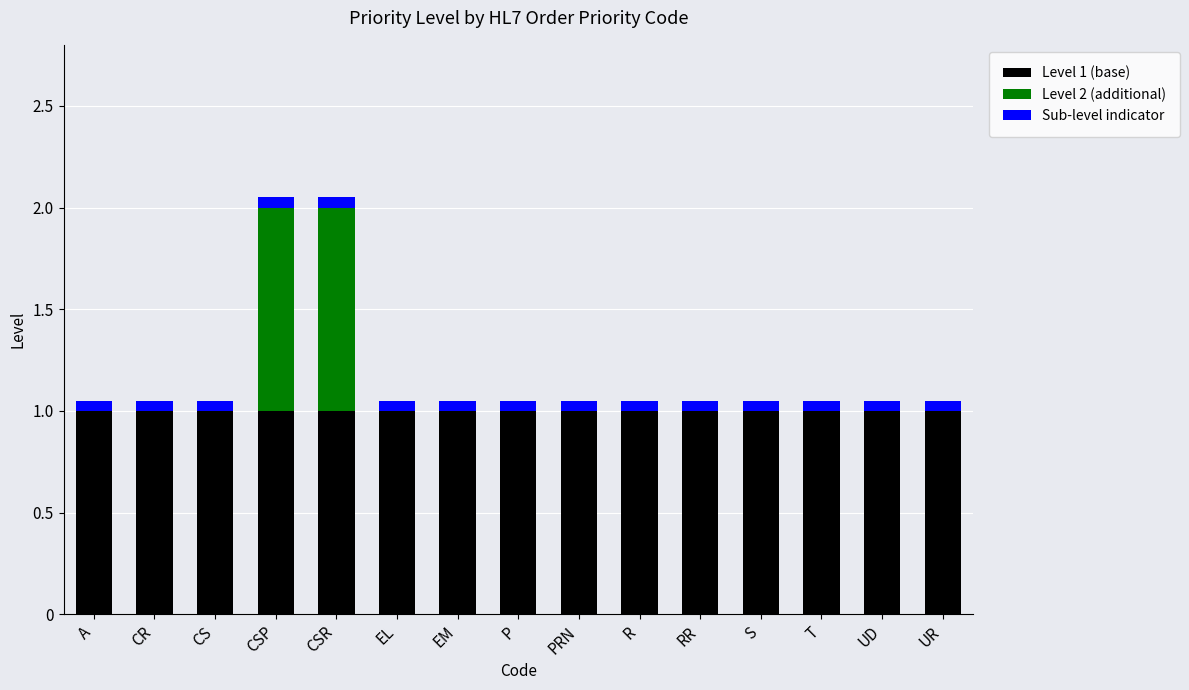

The value of Level 1 (base) at RR is 1.0. True or false?

True